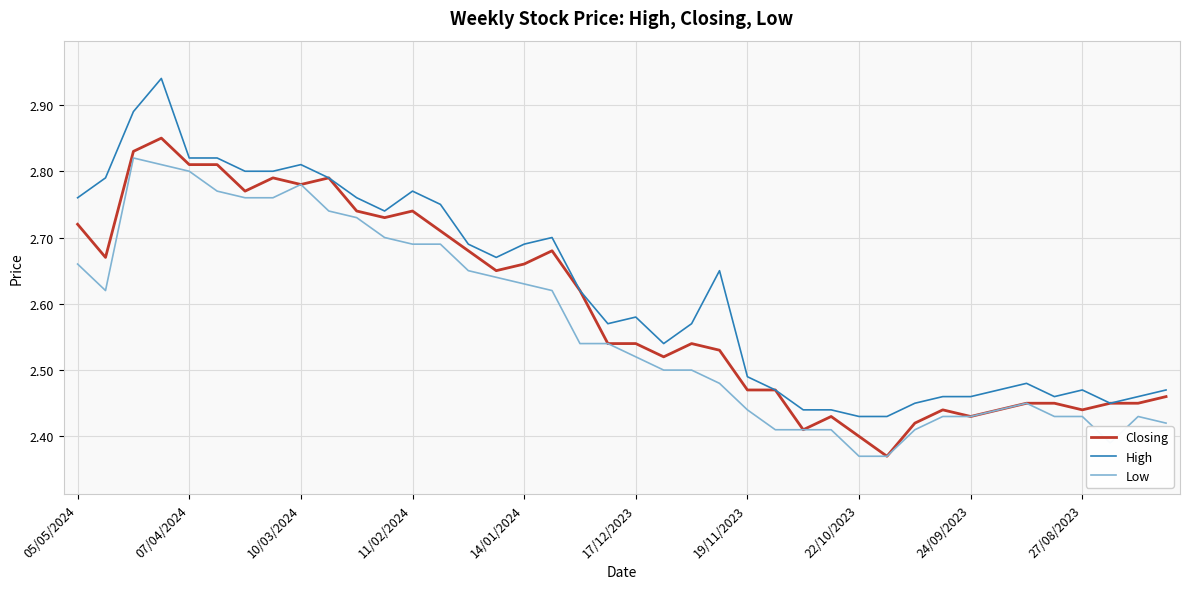

True or false: Low and High intersect in this chart.

False